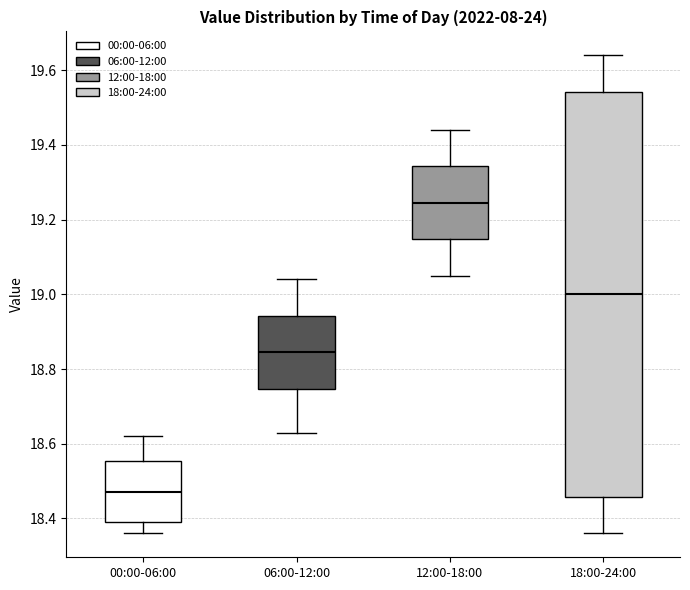

Where does the lower whisker of the box for 06:00-12:00 end on the y-axis? The values are not printed on the chart, so give them approximately, as read against the axis.

18.64